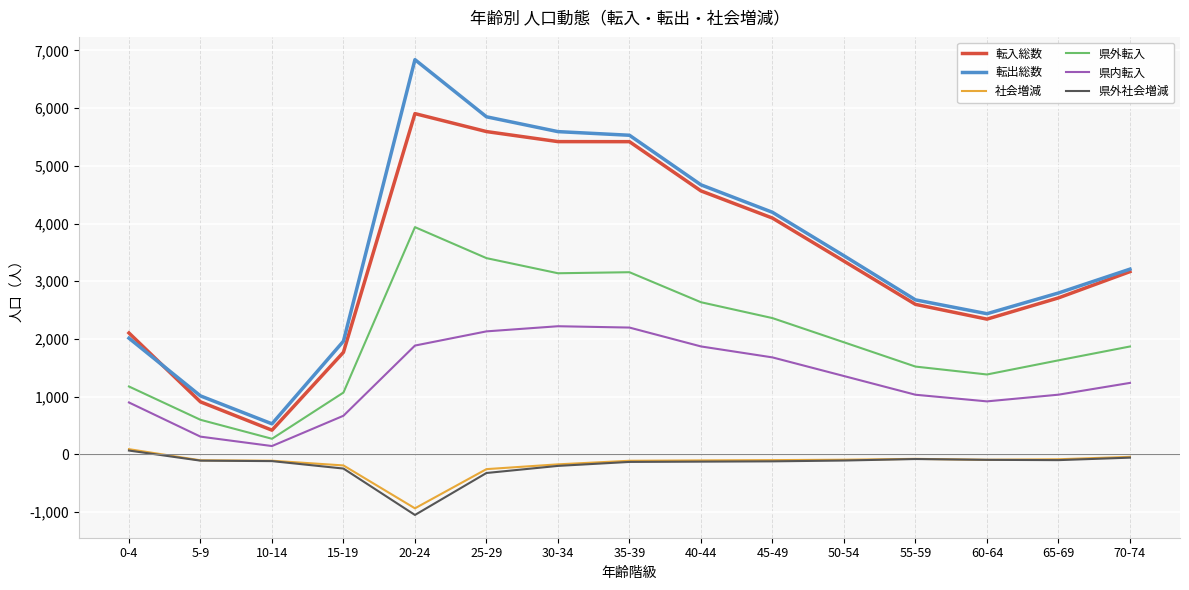

How many lines are shown in the chart?

6